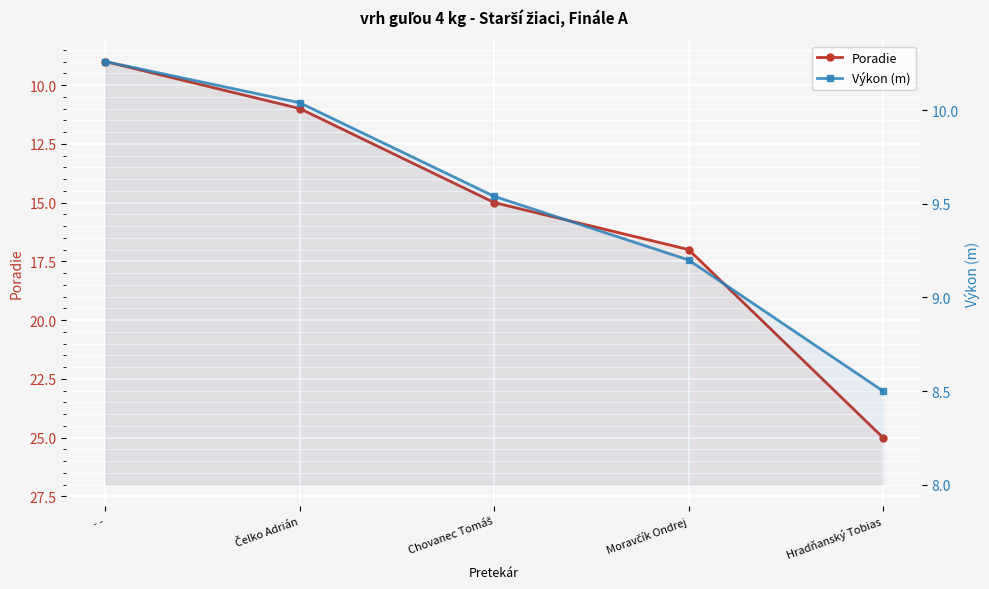

At which category is the sum across all series the highest?

Hradňanský Tobias